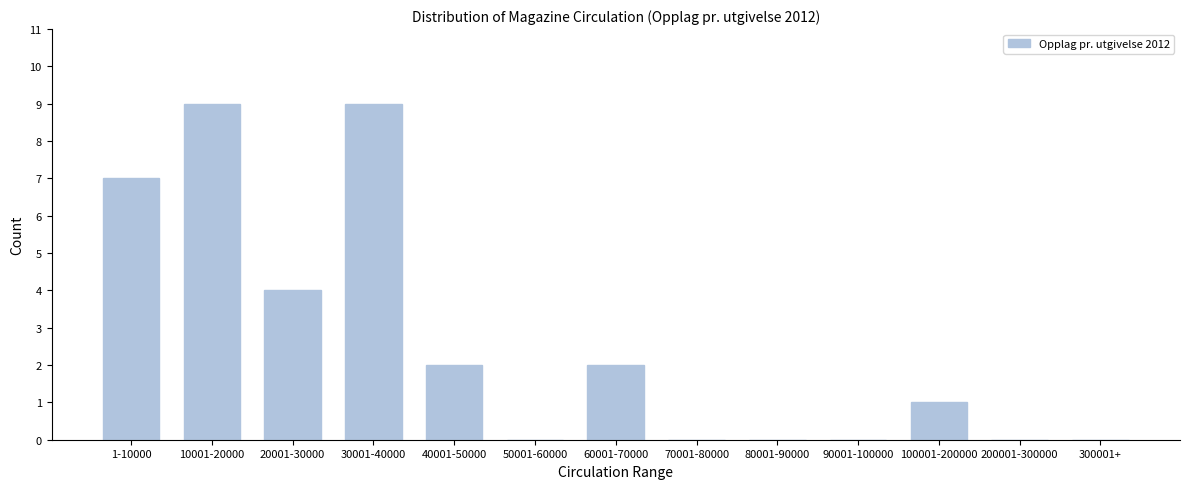

Reading left to right, what are all the values shown in this chart?

1-10000=7	10001-20000=9	20001-30000=4	30001-40000=9	40001-50000=2	50001-60000=0	60001-70000=2	70001-80000=0	80001-90000=0	90001-100000=0	100001-200000=1	200001-300000=0	300001+=0